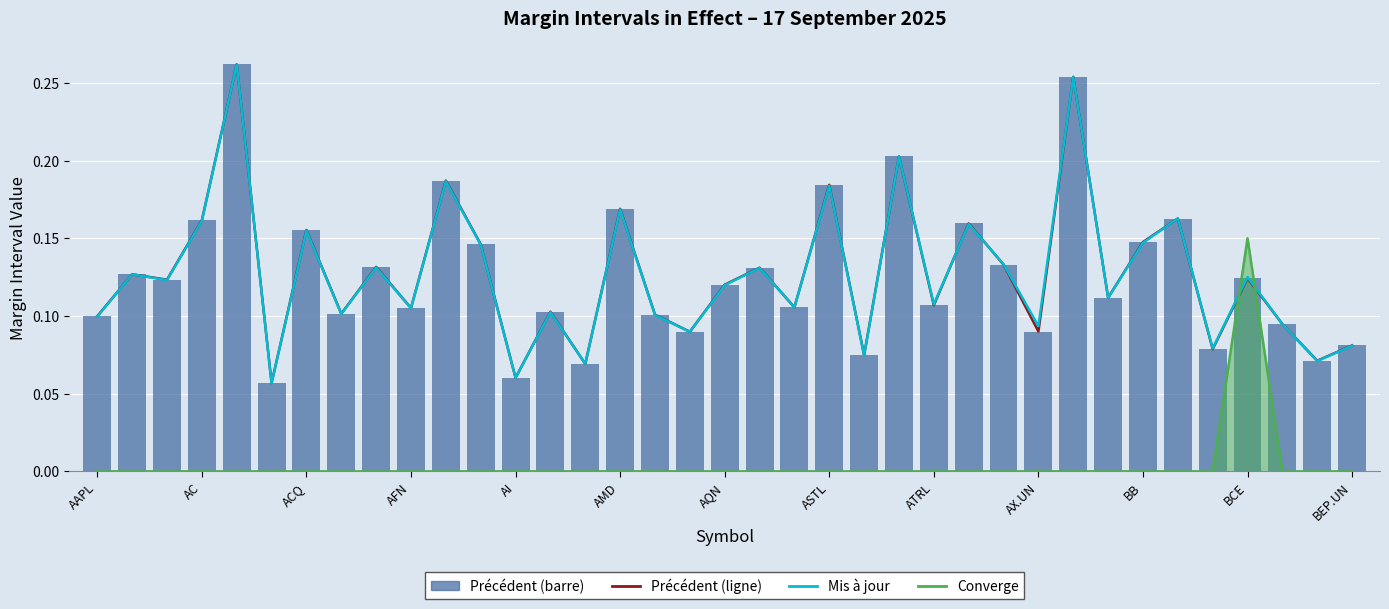

How many groups of bars are there?

37